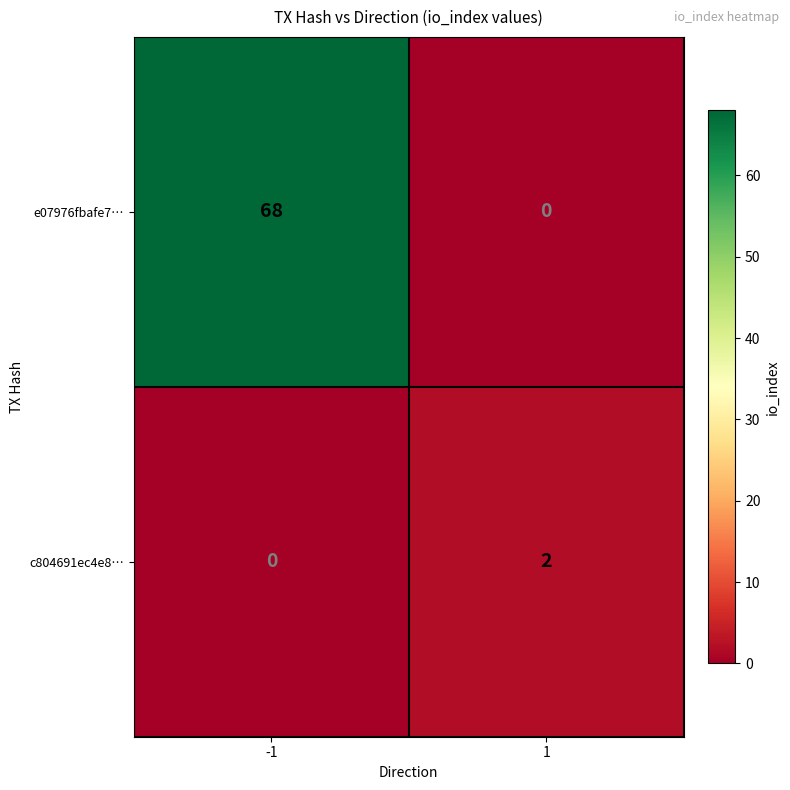

The c804691ec4e8… series shows 2 at 1. True or false?

True